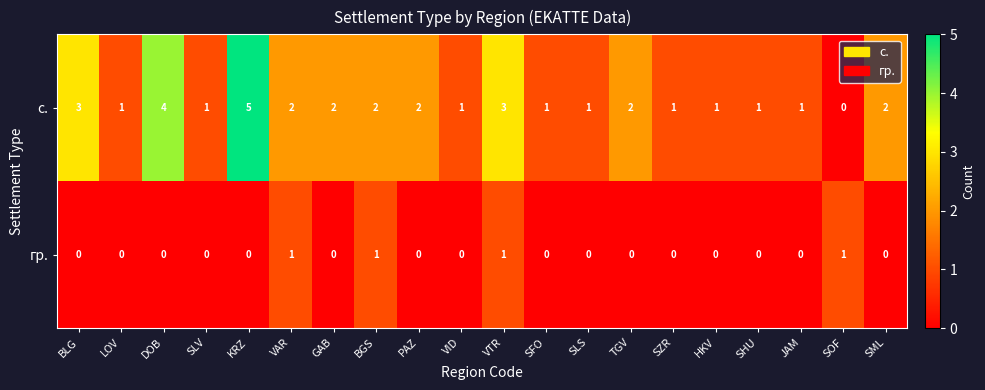

Rank the series by their maximum value, from highest to lowest.

с., гр.